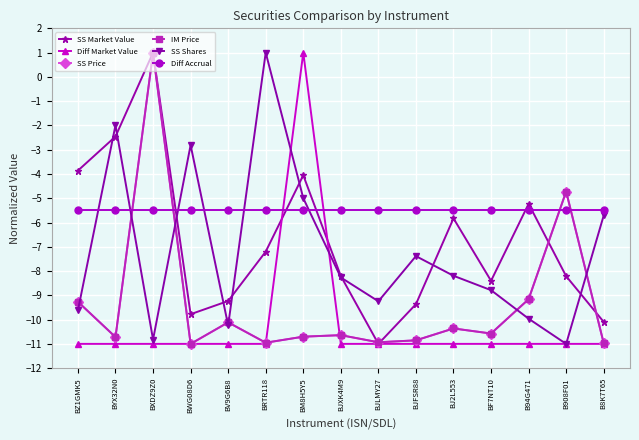

Reading left to right, list all the values displayed in this chart.

SS Market Value: BZ1GMK5=-3.9	BYX32N0=-2.5	BXDZ9Z0=1.0	BWG08D6=-9.8	BV9G6B8=-9.2	BRTR118=-7.2	BM8H5Y5=-4.1	BJXK4M9=-8.2	BJLMY27=-11.0	BJFSR88=-9.4	BJ2L553=-5.8	BF7NT10=-8.4	B94G471=-5.2	B908F01=-8.2	B8K7T65=-10.1
Diff Market Value: BZ1GMK5=-11.0	BYX32N0=-11.0	BXDZ9Z0=-11.0	BWG08D6=-11.0	BV9G6B8=-11.0	BRTR118=-11.0	BM8H5Y5=1.0	BJXK4M9=-11.0	BJLMY27=-11.0	BJFSR88=-11.0	BJ2L553=-11.0	BF7NT10=-11.0	B94G471=-11.0	B908F01=-11.0	B8K7T65=-11.0
SS Price: BZ1GMK5=-9.3	BYX32N0=-10.7	BXDZ9Z0=1.0	BWG08D6=-11.0	BV9G6B8=-10.1	BRTR118=-11.0	BM8H5Y5=-10.7	BJXK4M9=-10.6	BJLMY27=-10.9	BJFSR88=-10.9	BJ2L553=-10.4	BF7NT10=-10.6	B94G471=-9.2	B908F01=-4.7	B8K7T65=-11.0
IM Price: BZ1GMK5=-9.3	BYX32N0=-10.7	BXDZ9Z0=1.0	BWG08D6=-11.0	BV9G6B8=-10.1	BRTR118=-11.0	BM8H5Y5=-10.7	BJXK4M9=-10.6	BJLMY27=-10.9	BJFSR88=-10.9	BJ2L553=-10.4	BF7NT10=-10.6	B94G471=-9.2	B908F01=-4.7	B8K7T65=-11.0
SS Shares: BZ1GMK5=-9.6	BYX32N0=-2.0	BXDZ9Z0=-10.8	BWG08D6=-2.8	BV9G6B8=-10.2	BRTR118=1.0	BM8H5Y5=-5.0	BJXK4M9=-8.3	BJLMY27=-9.2	BJFSR88=-7.4	BJ2L553=-8.2	BF7NT10=-8.8	B94G471=-10.0	B908F01=-11.0	B8K7T65=-5.7
Diff Accrual: BZ1GMK5=-5.5	BYX32N0=-5.5	BXDZ9Z0=-5.5	BWG08D6=-5.5	BV9G6B8=-5.5	BRTR118=-5.5	BM8H5Y5=-5.5	BJXK4M9=-5.5	BJLMY27=-5.5	BJFSR88=-5.5	BJ2L553=-5.5	BF7NT10=-5.5	B94G471=-5.5	B908F01=-5.5	B8K7T65=-5.5